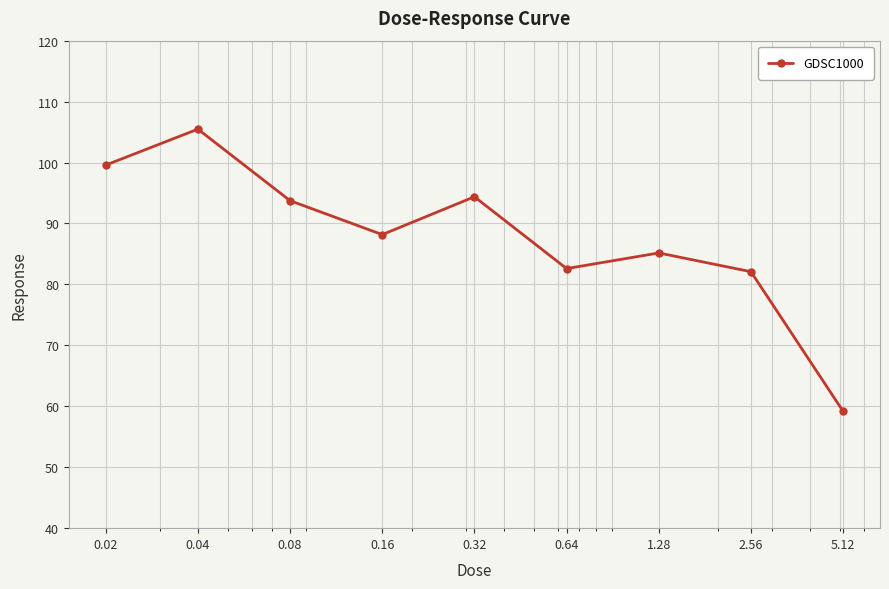

Count the number of data series in this chart.

1